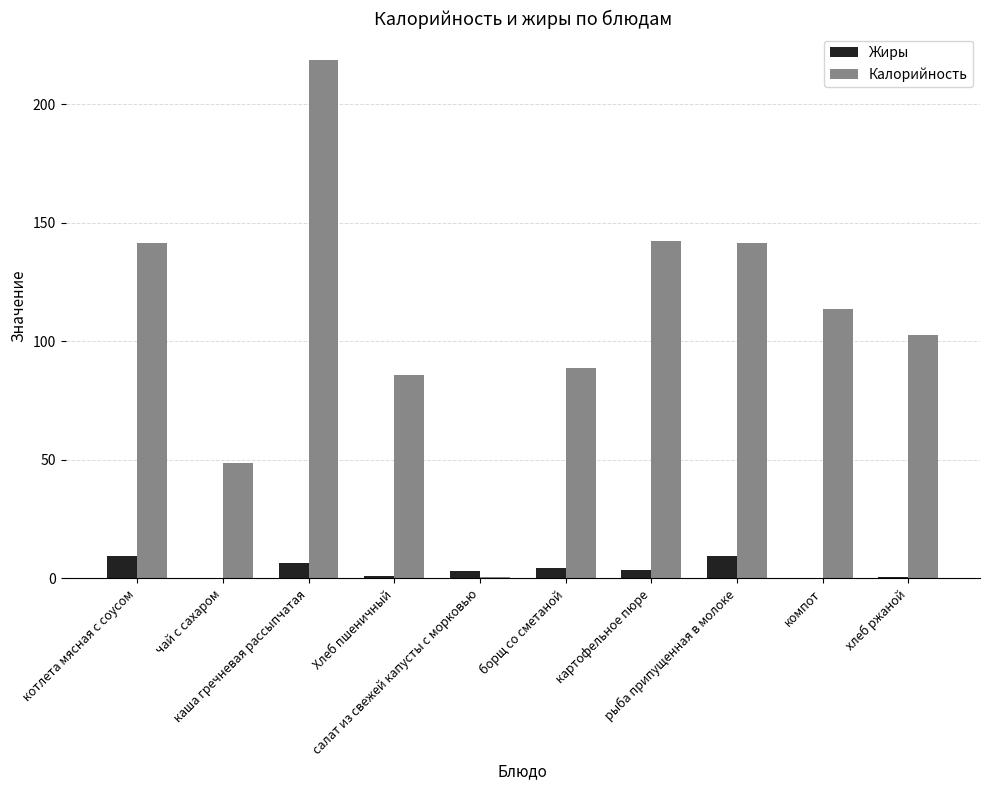

Are the bars horizontal?

No